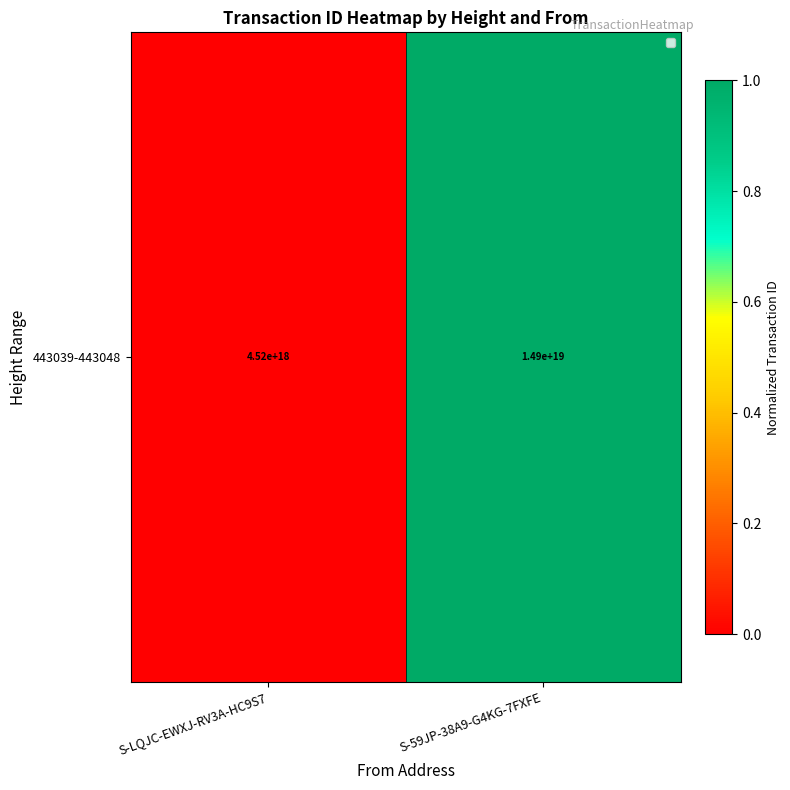

The value at S-LQJC-EWXJ-RV3A-HC9S7 is 0. True or false?

True